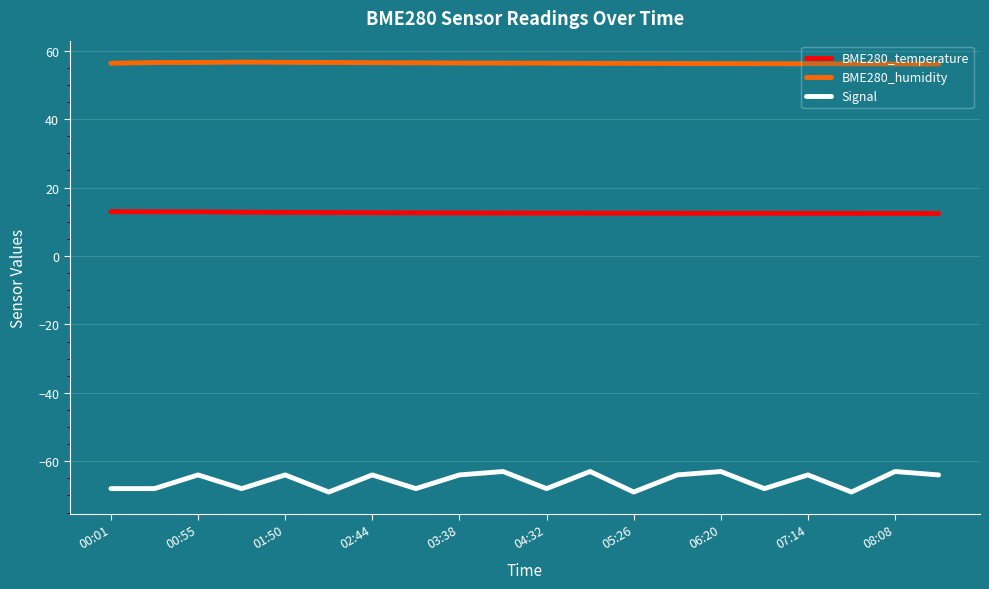

What is the minimum value shown in the chart?

-69.0